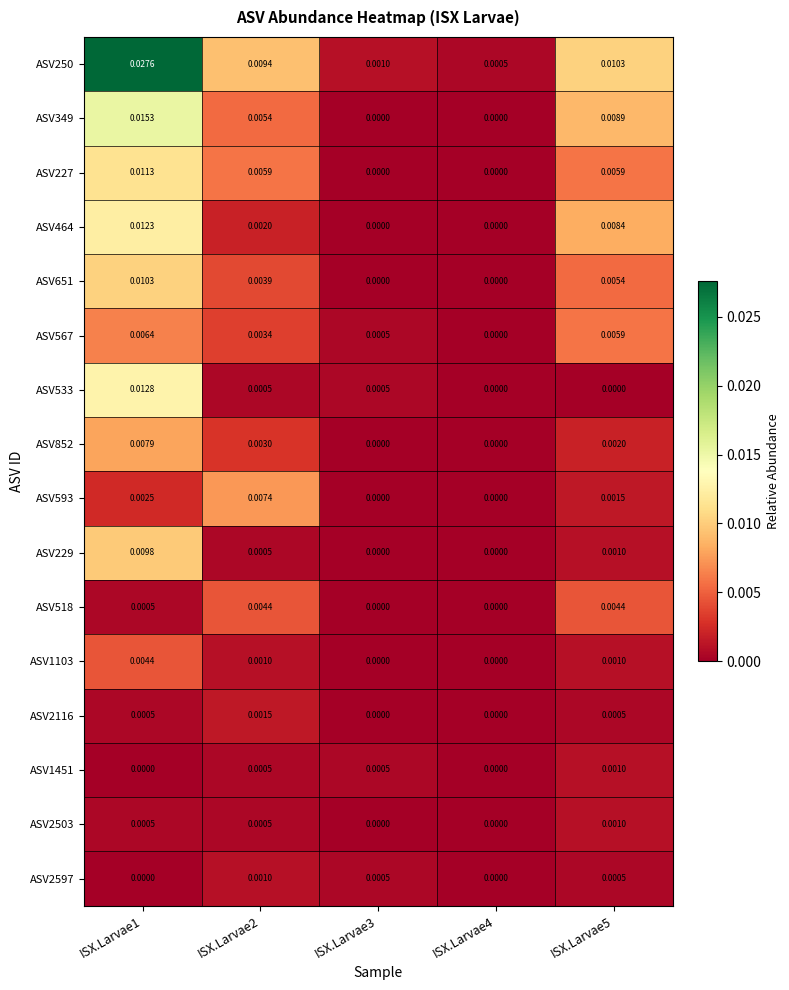

At which category does the chart reach its peak across all series?

ISX.Larvae1